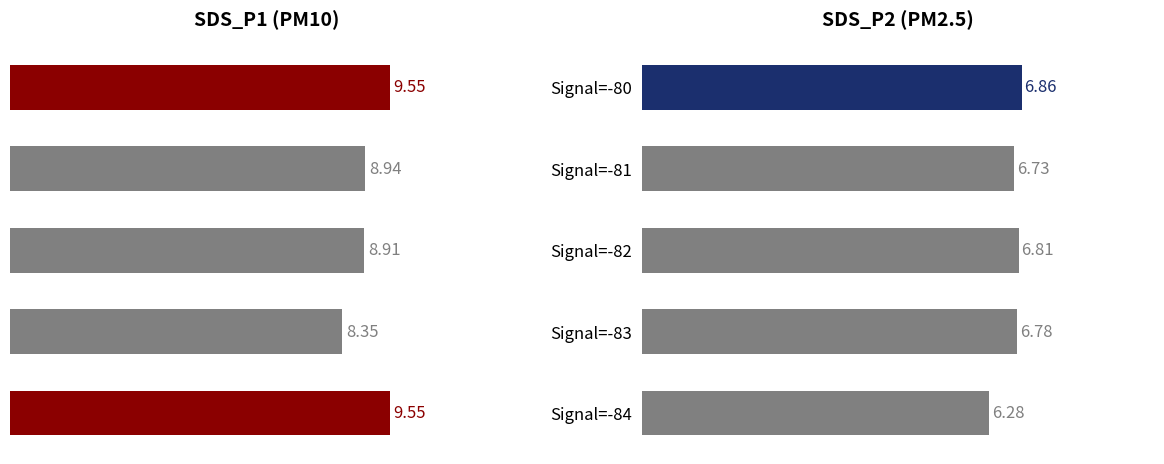

What is the difference between the second highest and minimum values in the SDS_P1 series?

1.2